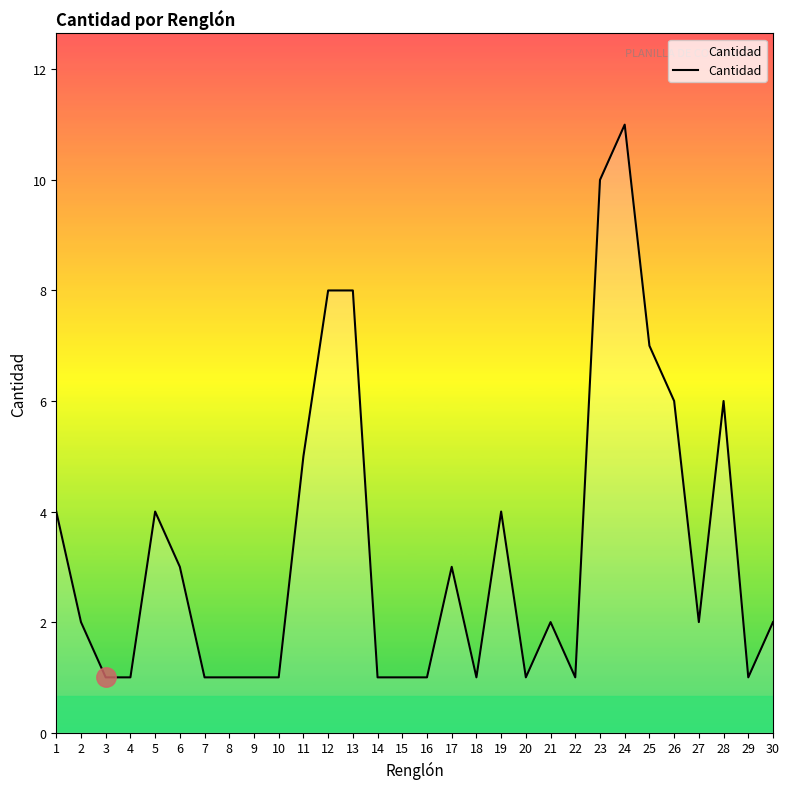

The value at 23 is 10. True or false?

True